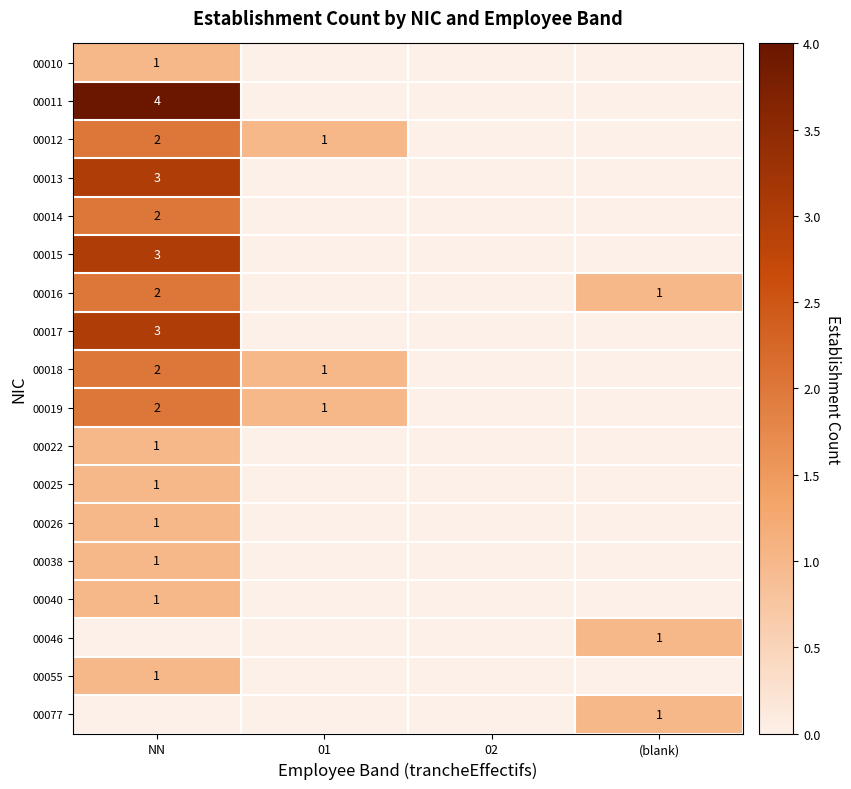

What is the sum of the 00016 values at (blank) and NN?

3